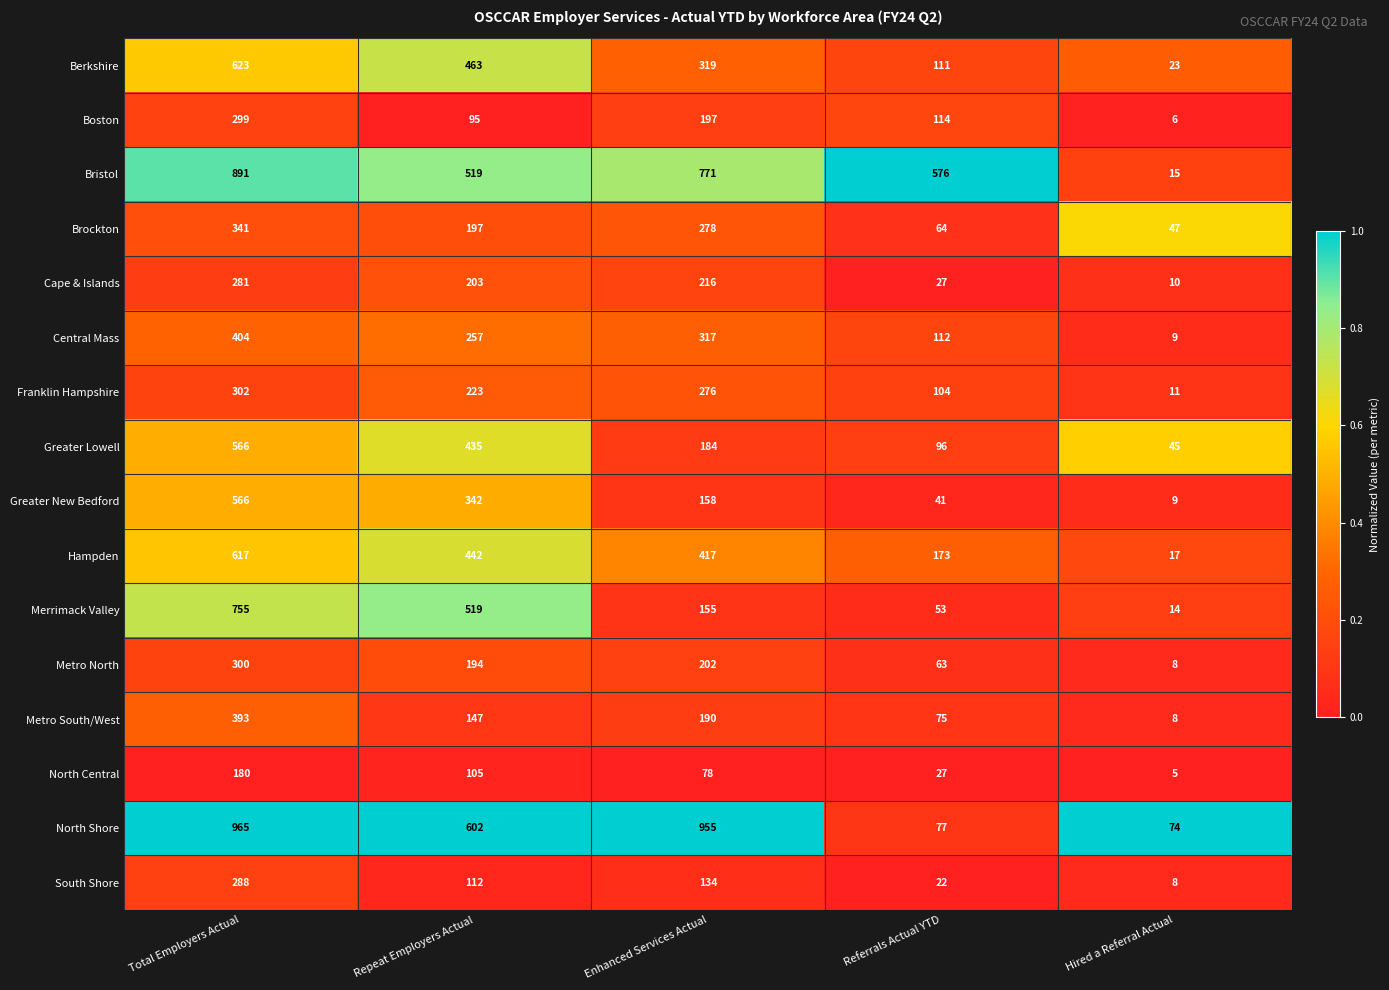

What is the minimum value shown in the chart?

5